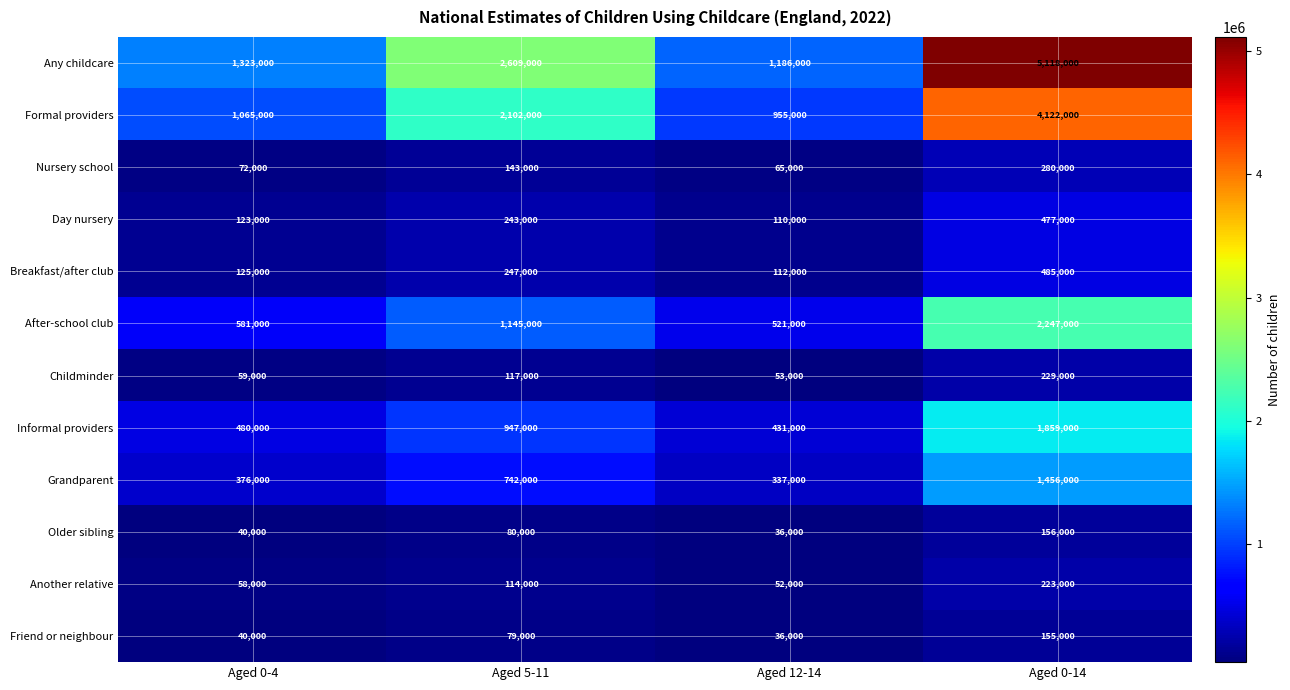

What is the difference between the highest and lowest values at Aged 12-14?

1150000